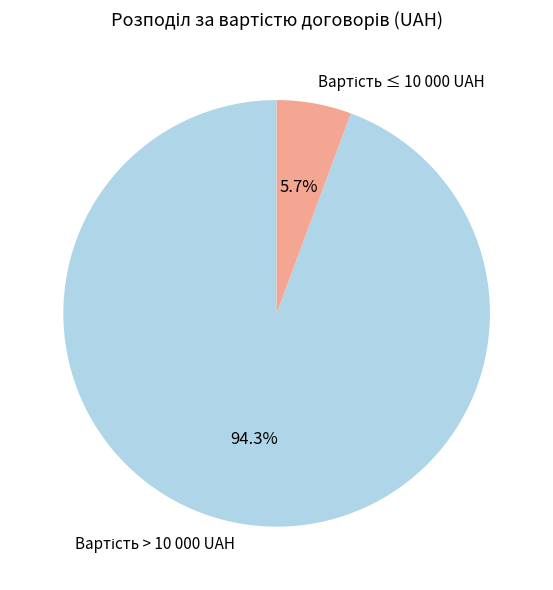

Is there a majority slice in this chart?

Yes